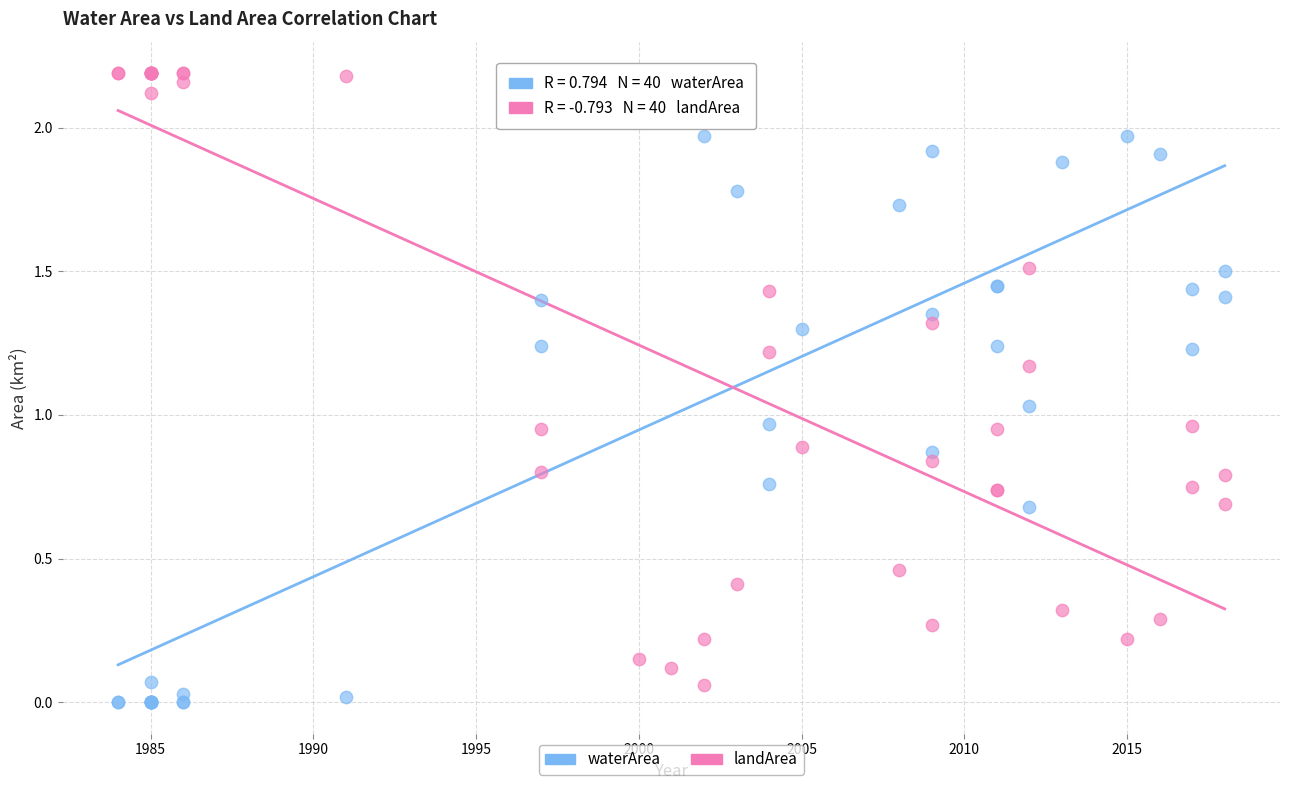

Which series reaches the maximum Y coordinate?

landArea